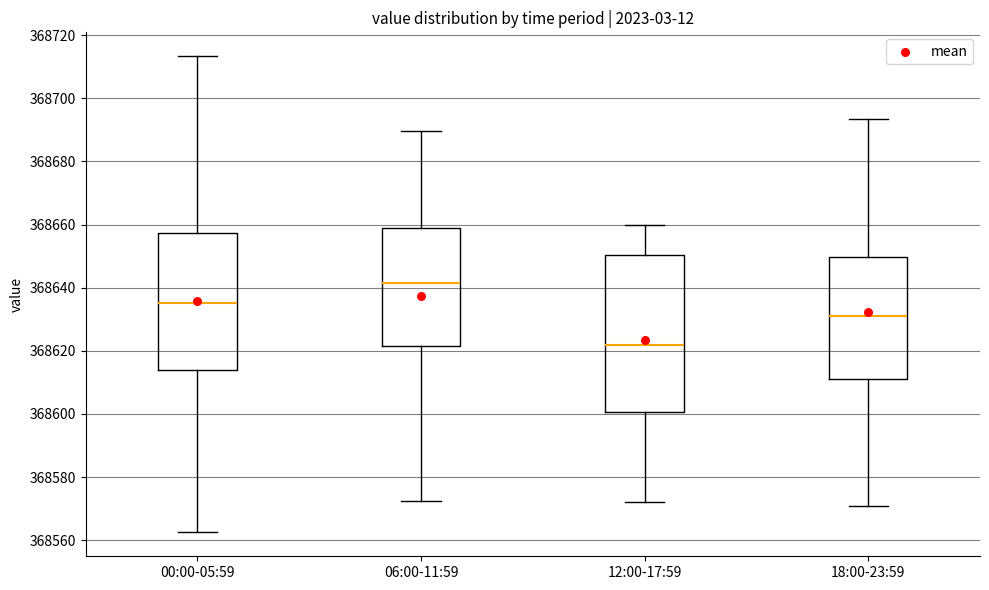

Reading left to right, transcribe this box plot: for each box, give where its median line is, the range the box spans, and where its two whiskers end, as read against the y-axis. The values are not printed on the chart, so give them approximately, as read against the axis.

00:00-05:59: median 368636, box 368614 to 368658, whiskers 368562 to 368714
06:00-11:59: median 368642, box 368622 to 368658, whiskers 368572 to 368690
12:00-17:59: median 368622, box 368600 to 368650, whiskers 368572 to 368660
18:00-23:59: median 368630, box 368612 to 368650, whiskers 368570 to 368694